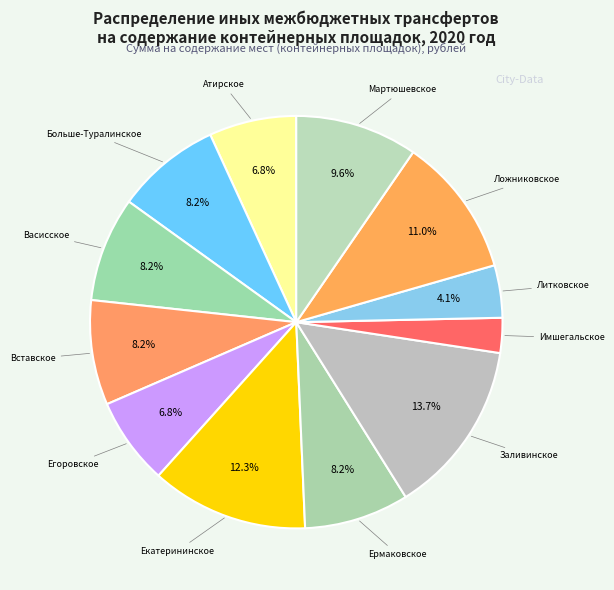

To the nearest percent, what portion does Атирское represent?

7%